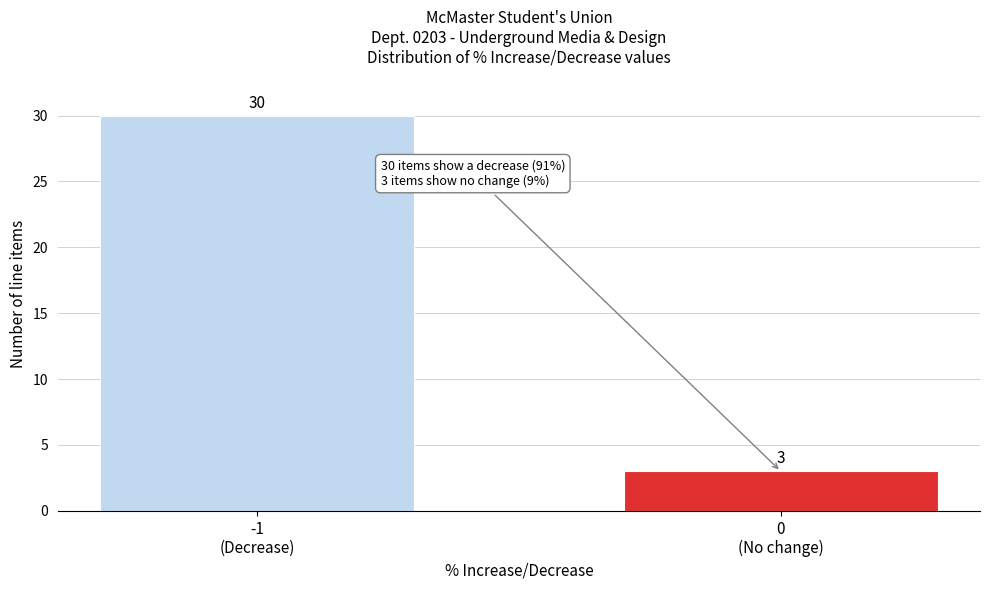

Reading left to right, extract all data points from this chart.

30	3